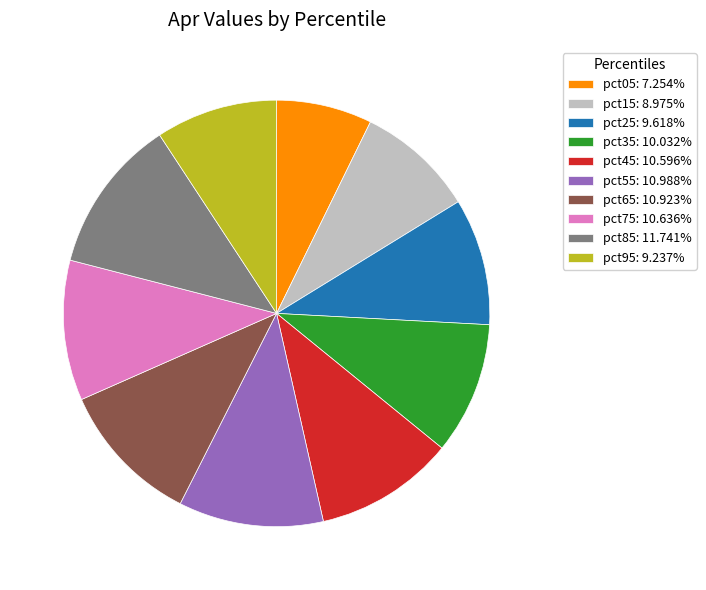

What is the largest slice in the pie chart?

pct85